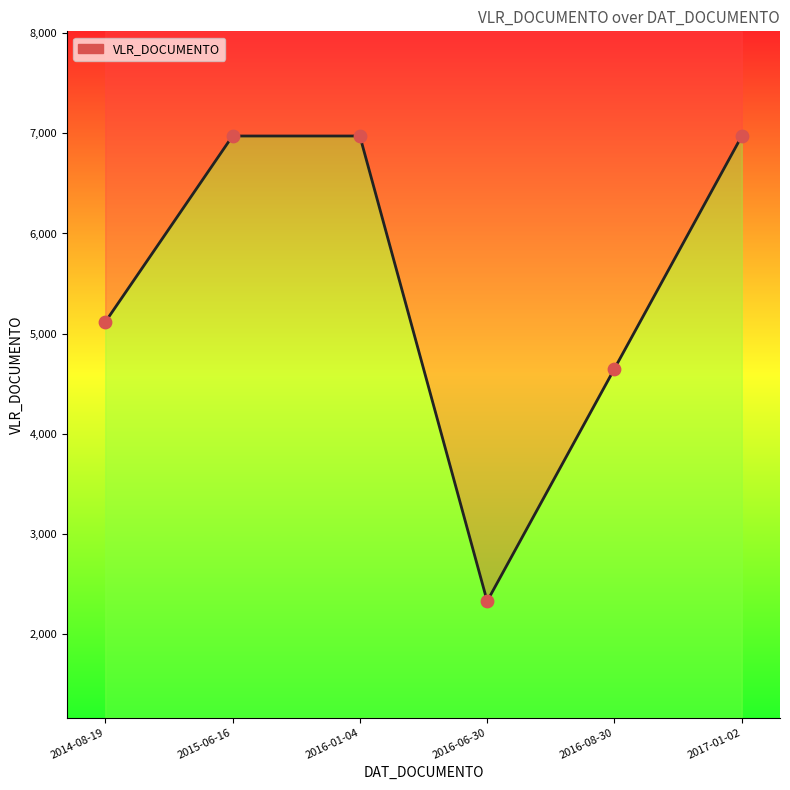

Approximately how many times larger is the value at 2014-08-19 compared to 2016-01-04?

0.7